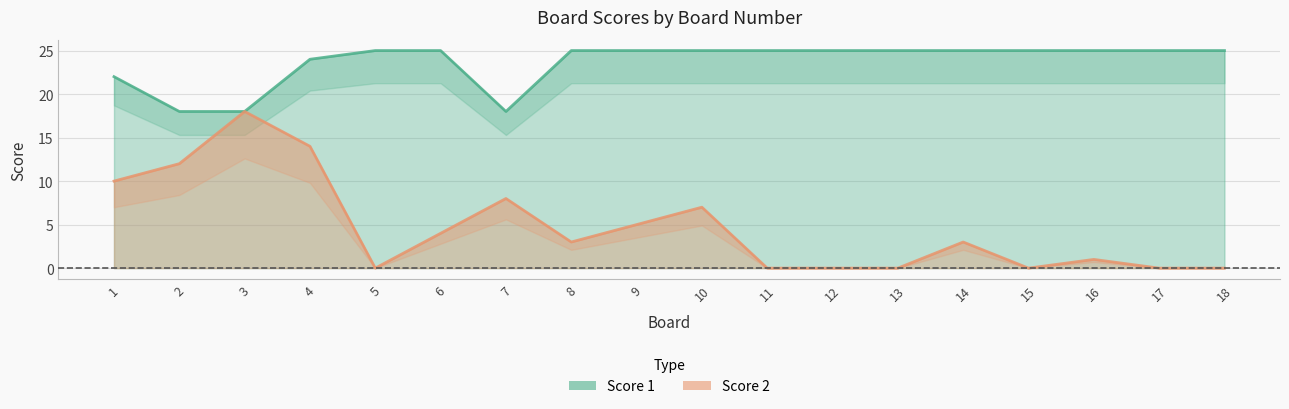

Between 10 and 15, which is larger?

10